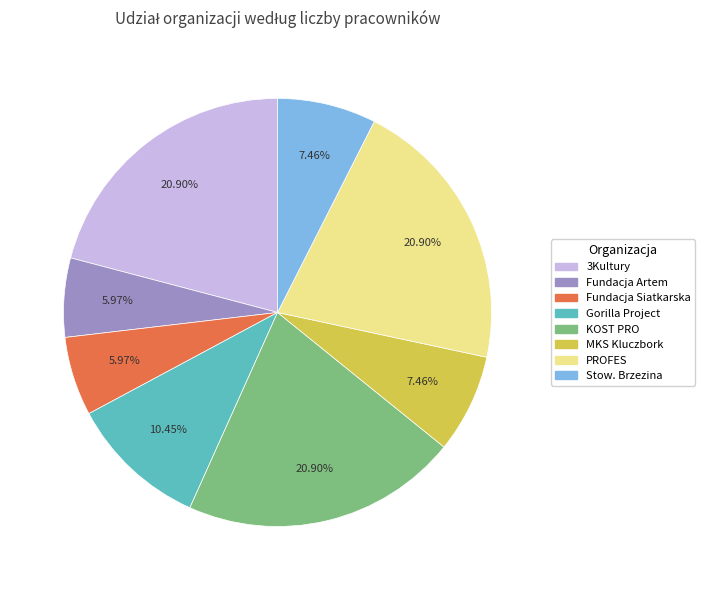

Is there a majority slice in this chart?

No